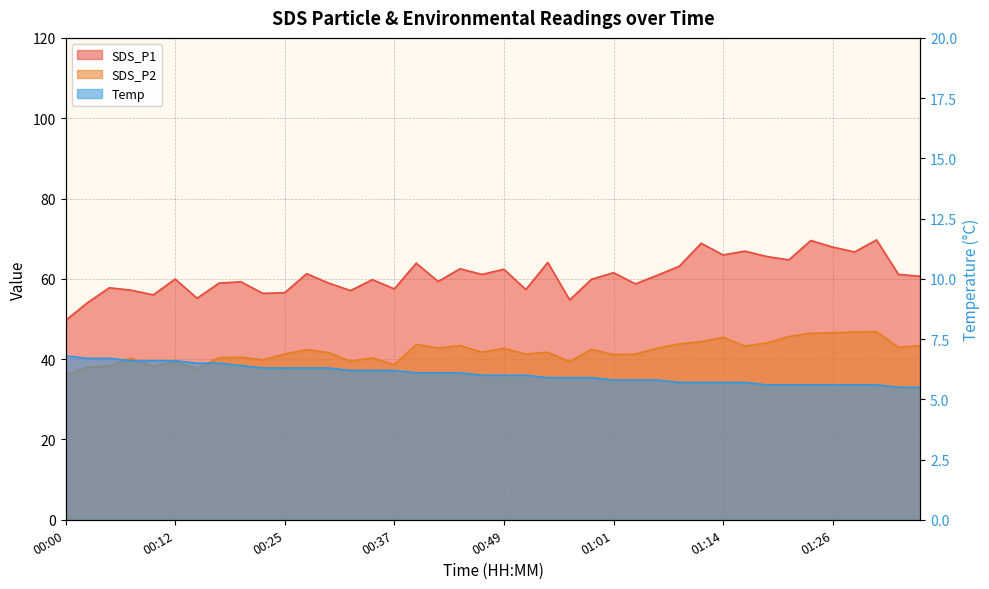

Which has a higher value, 00:32 or 00:17?

00:17